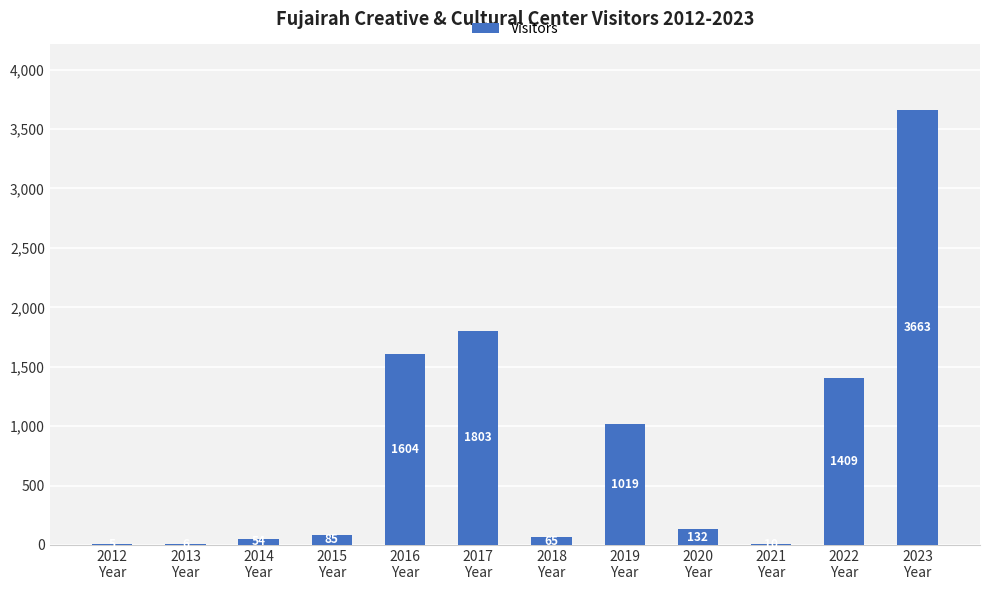

Where does the data first go above 132?

2016
Year